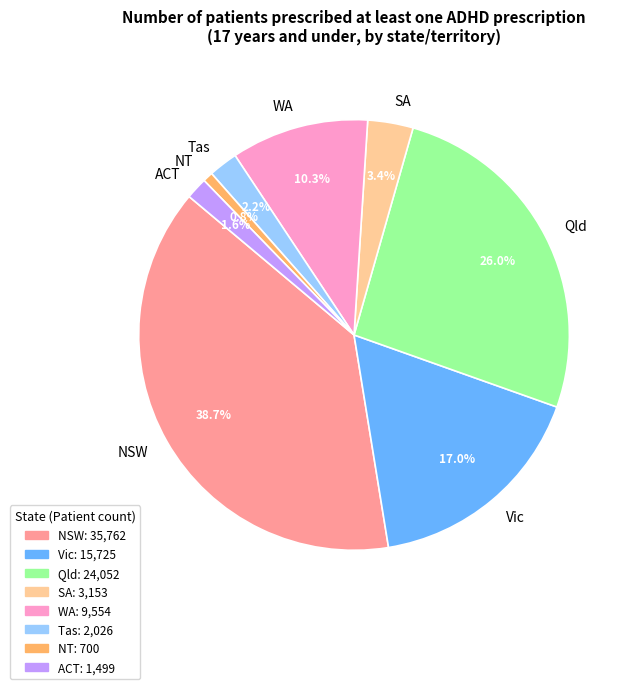

Count the number of slices in the pie.

8